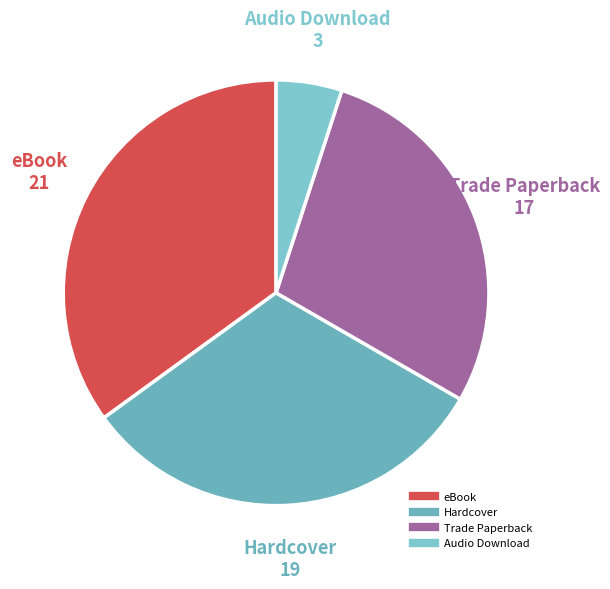

True or false: eBook accounts for 35% of the total.

True